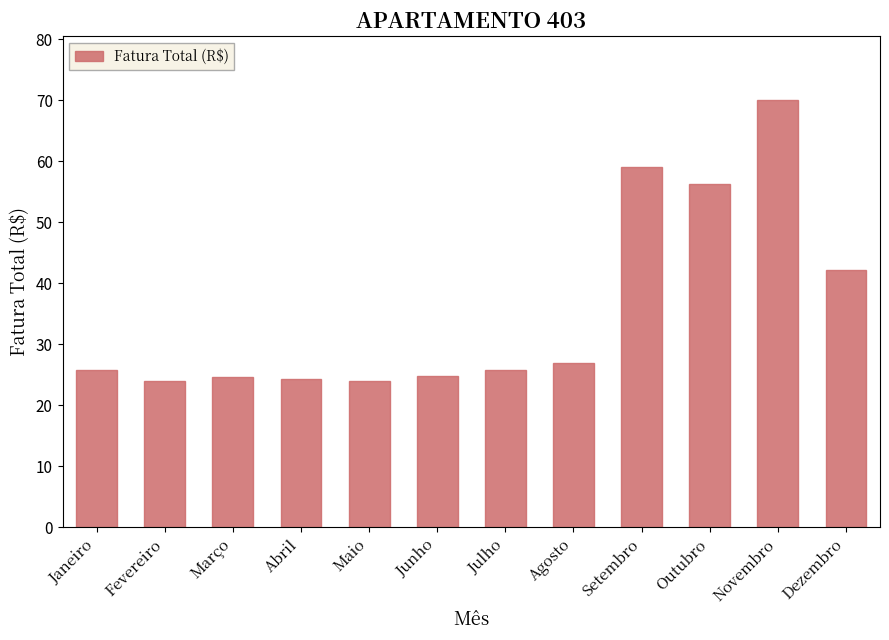

What position from the left is Maio?

5